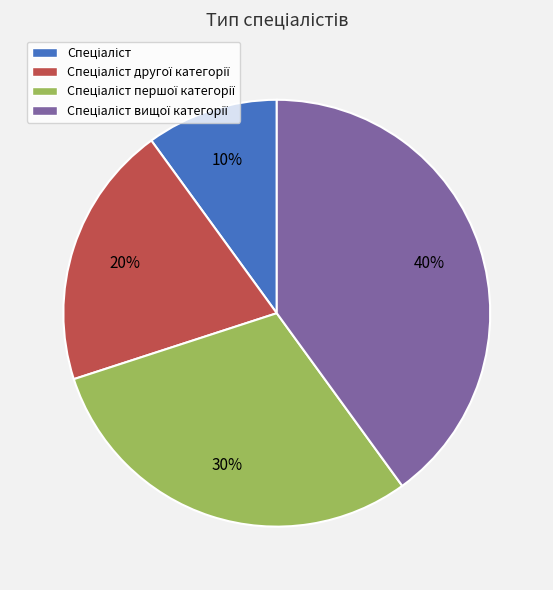

How many segments does this pie chart have?

4